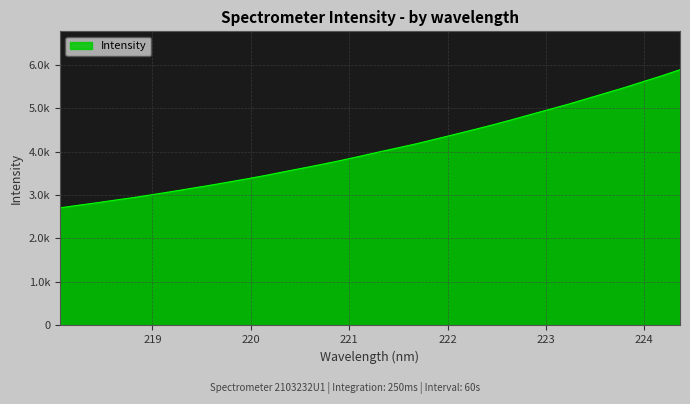

Does the chart display data point markers on the line(s)?

No